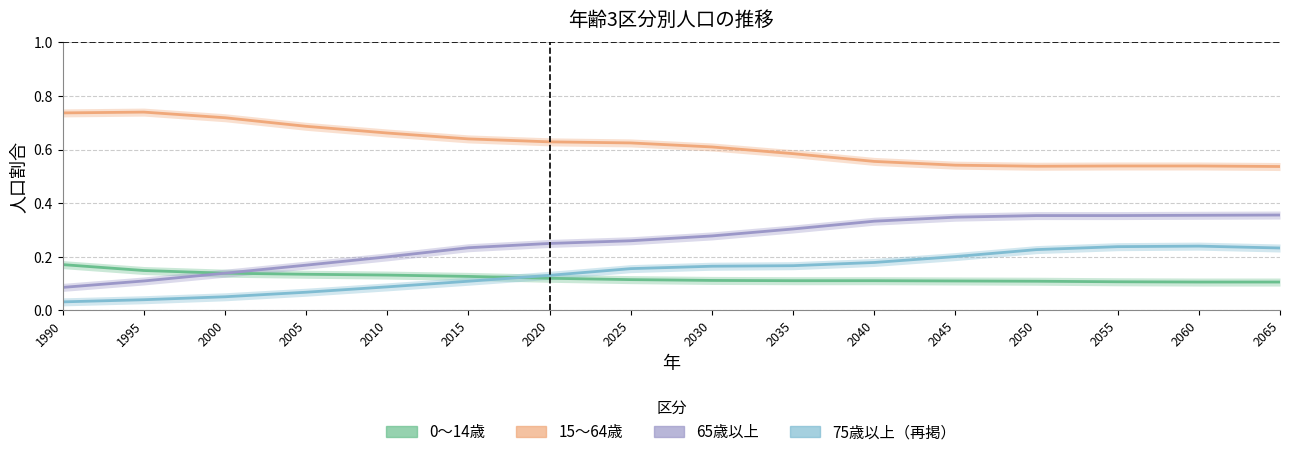

The 75歳以上 series shows 0.1 at 2010. True or false?

True